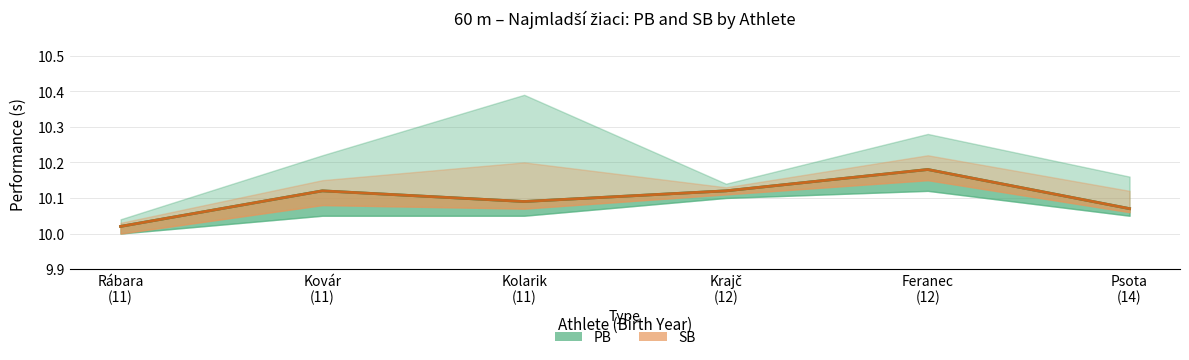

What is the greatest value displayed?

10.2